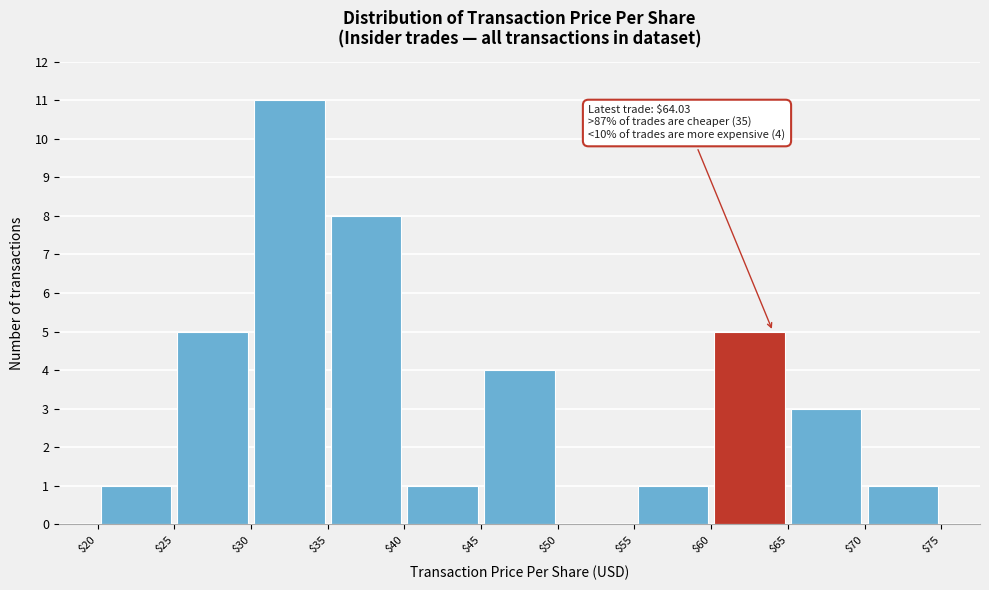

Over which range of the x-axis is the bar tallest?

$30 to $35